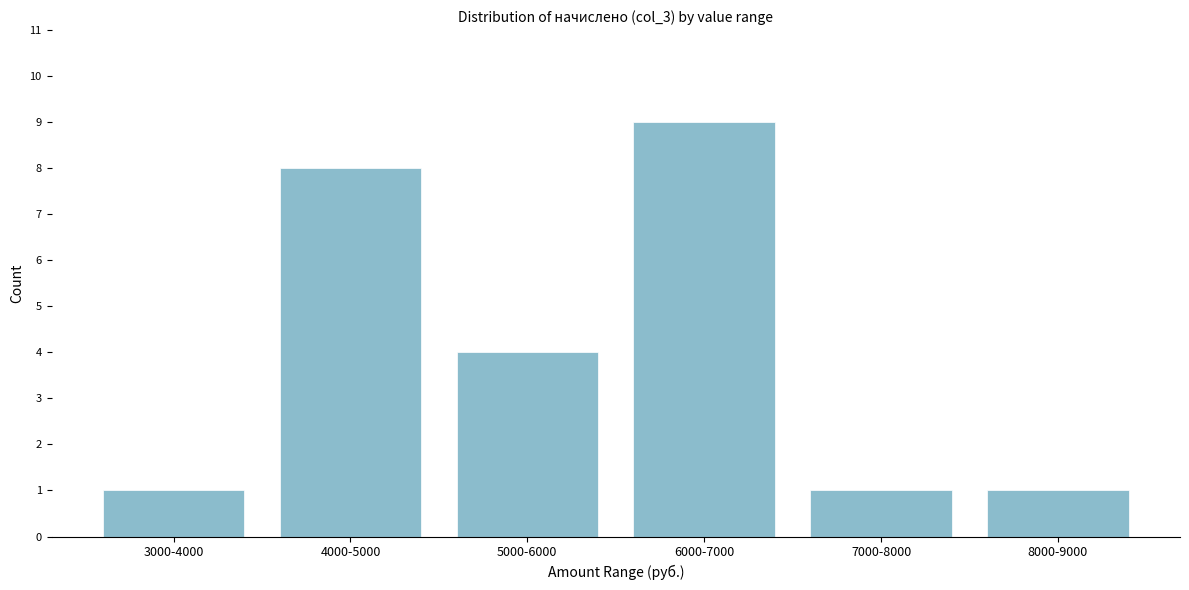

Reading left to right, extract all data points from this chart.

3000-4000=1	4000-5000=8	5000-6000=4	6000-7000=9	7000-8000=1	8000-9000=1